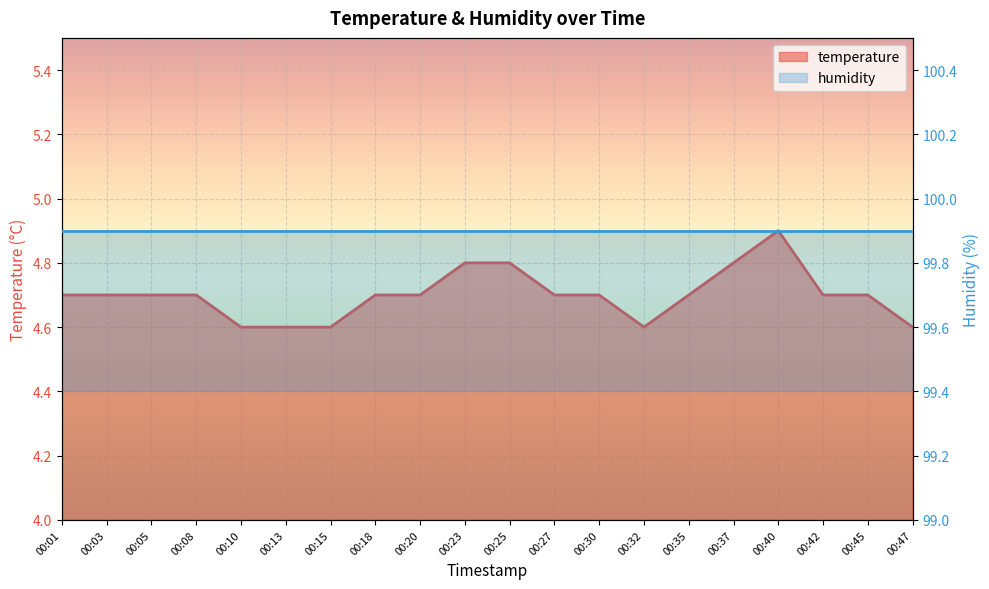

What is the minimum value shown in the chart?

4.6